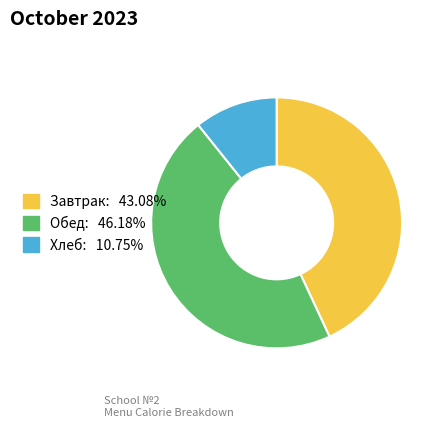

Is there any slice that represents more than half of the pie?

No